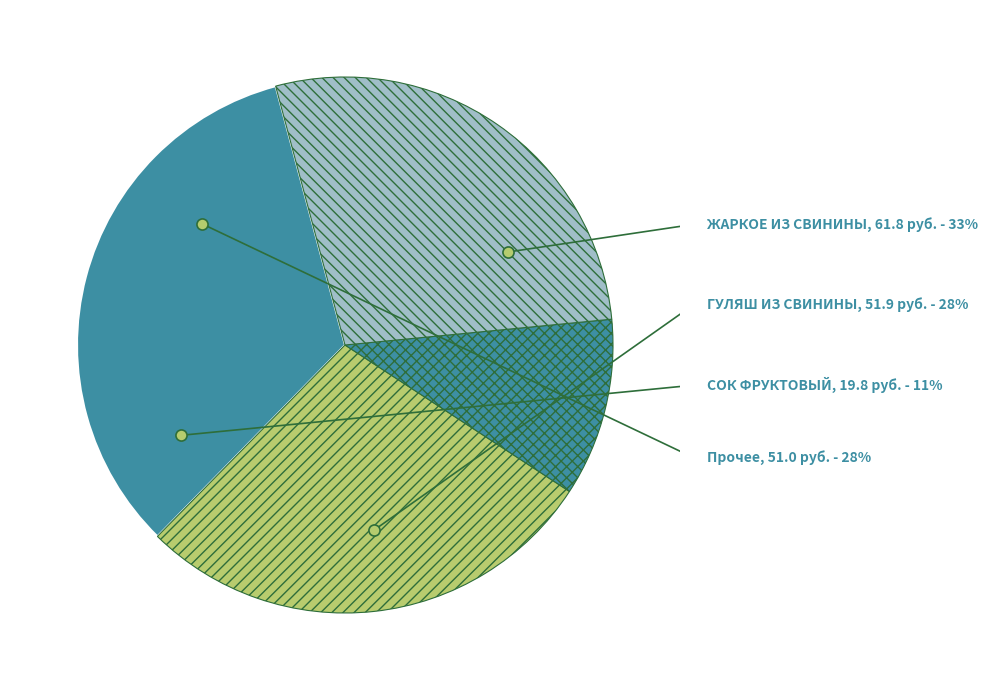

How many slices are in this pie chart?

4